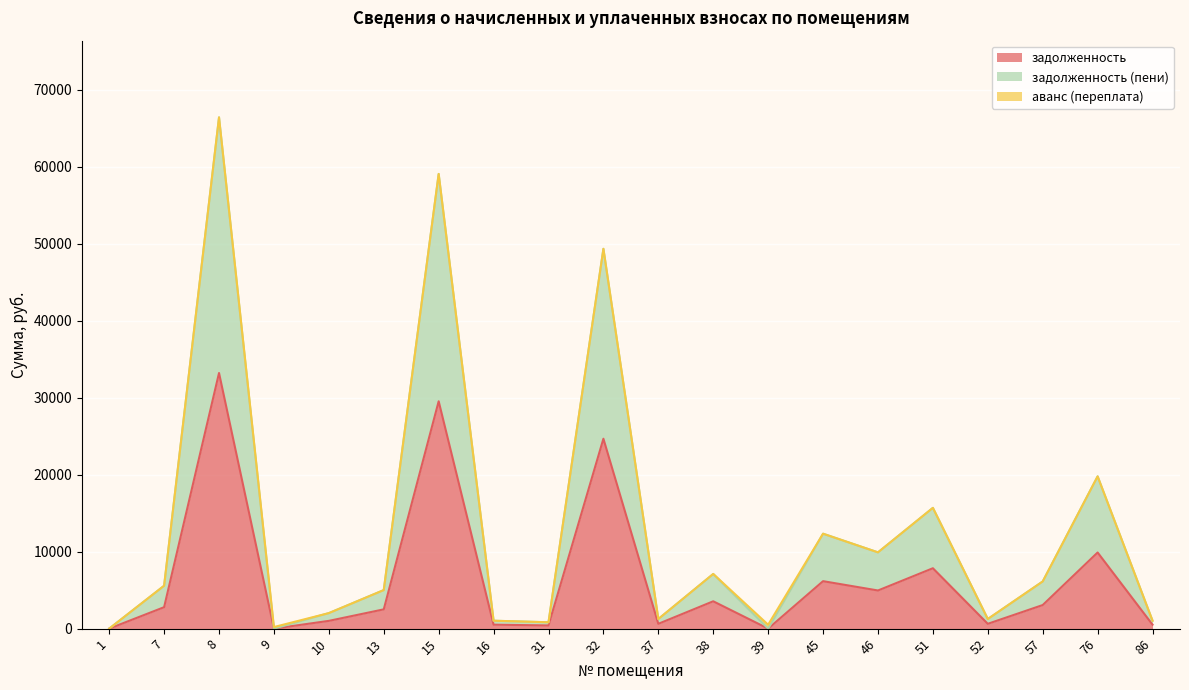

Read the задолженность value at 86.

515.0